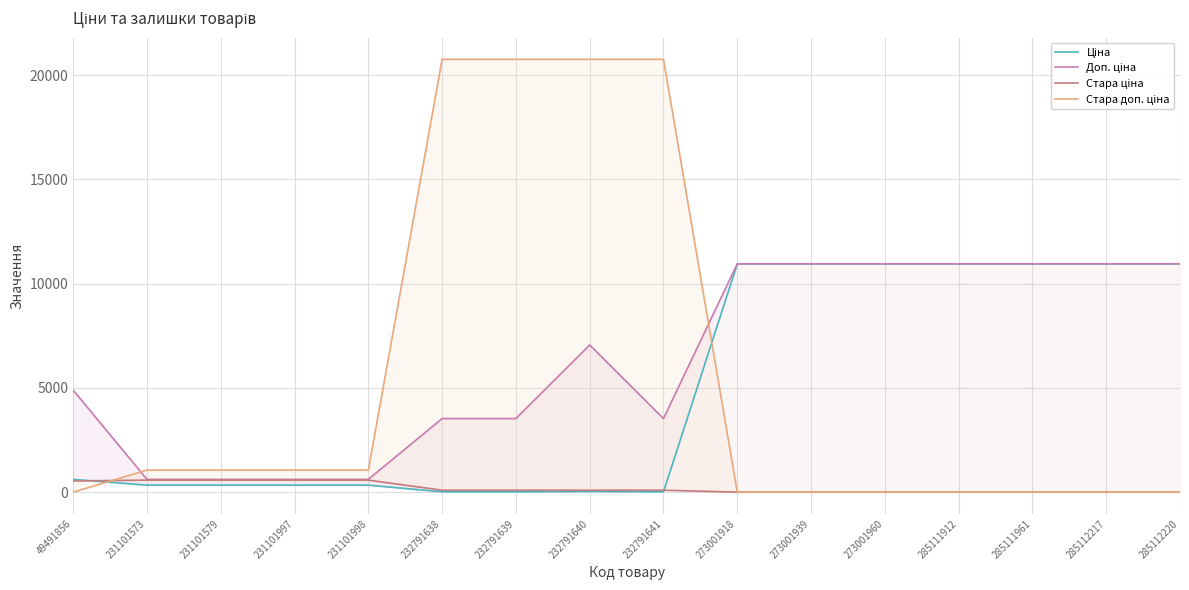

True or false: Стара доп. ціна has a value of 10887.4 at 49491856.

False